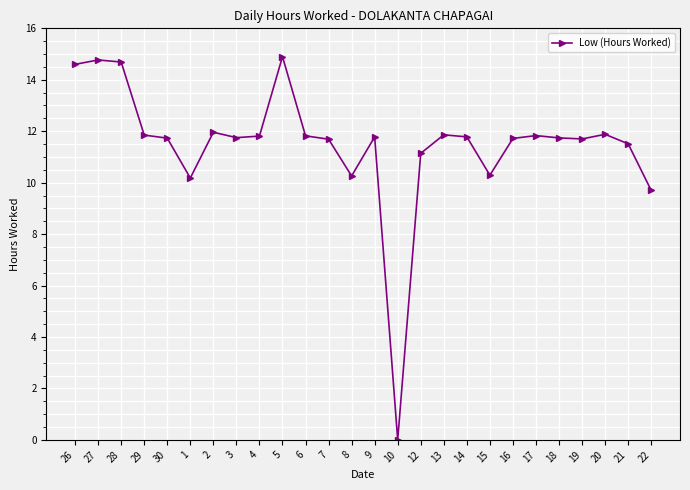

The chart shows a value of 12.0 at 2. True or false?

True